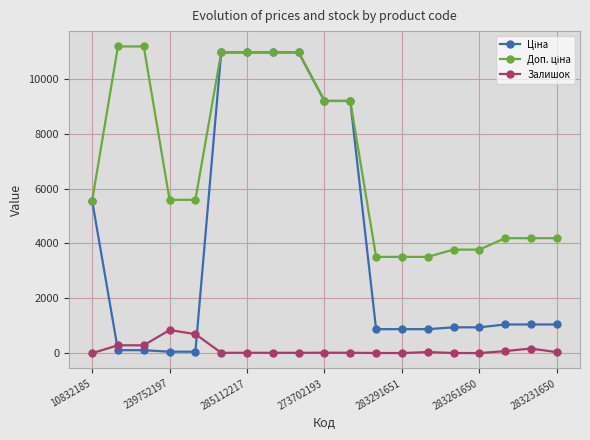

How many categories are shown in the chart?

19